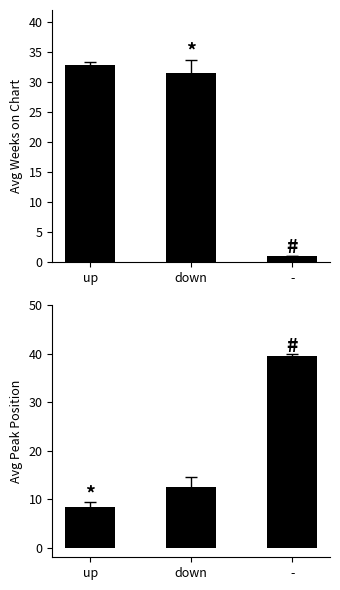

Reading left to right, what are all the values shown in this chart?

Avg Weeks on Chart: up=32.8	down=31.6	-=1.0
Avg Peak Position: up=8.4	down=12.4	-=39.5